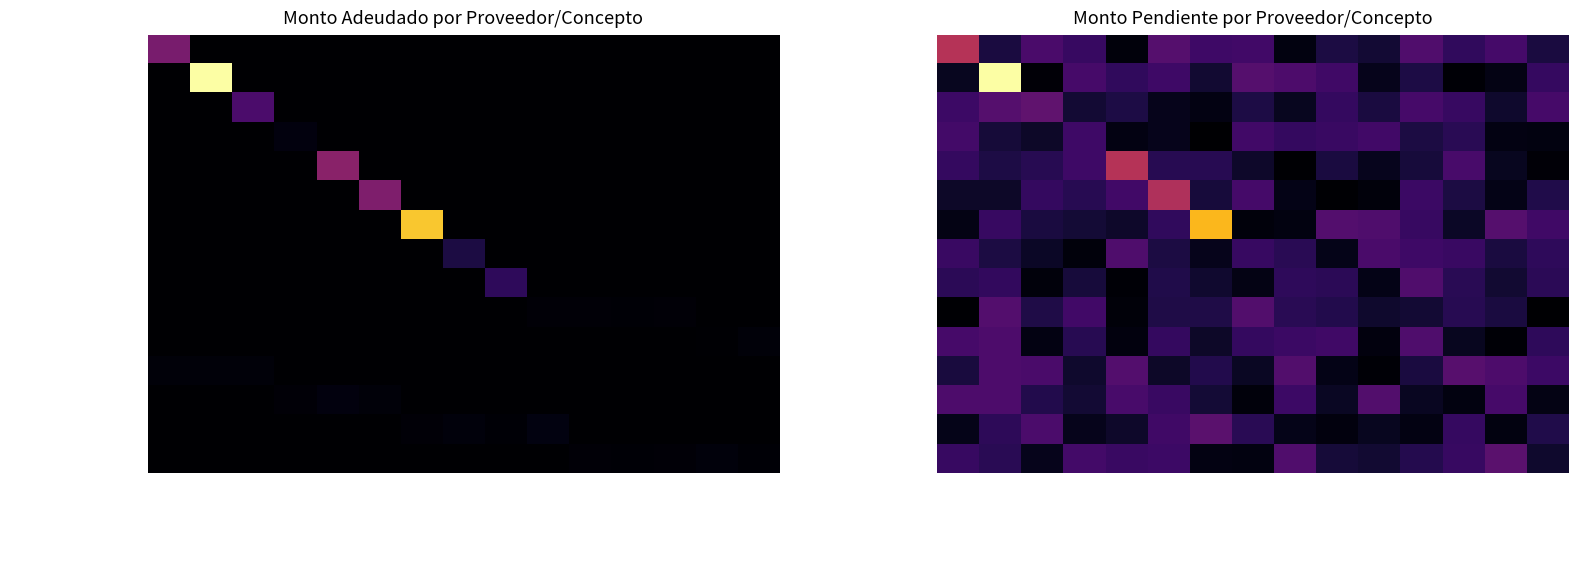

What is the sum of all Diario Libre values?

1613558.0